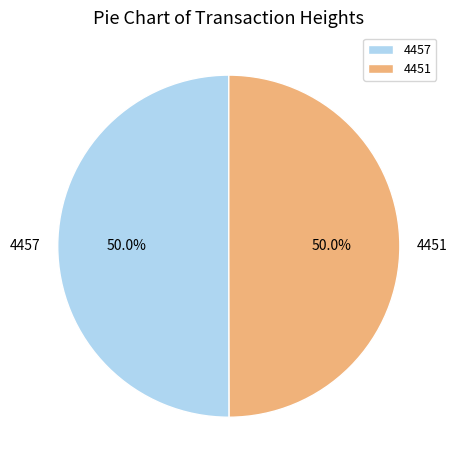

What is the total percentage of 4457 and 4451?

100.0%